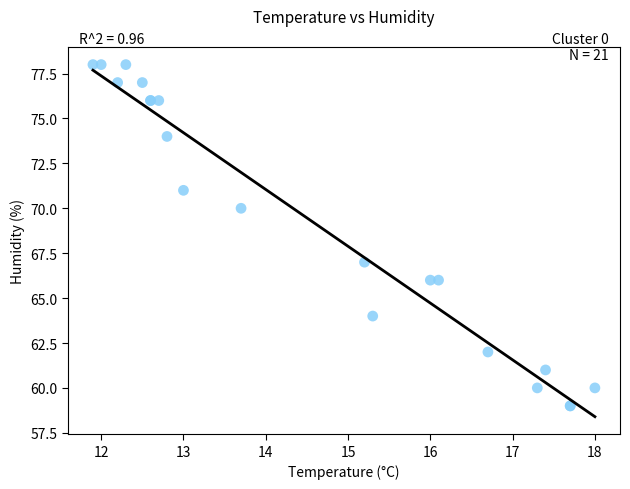

What Y value in the scatter plot is closest to 68?

67